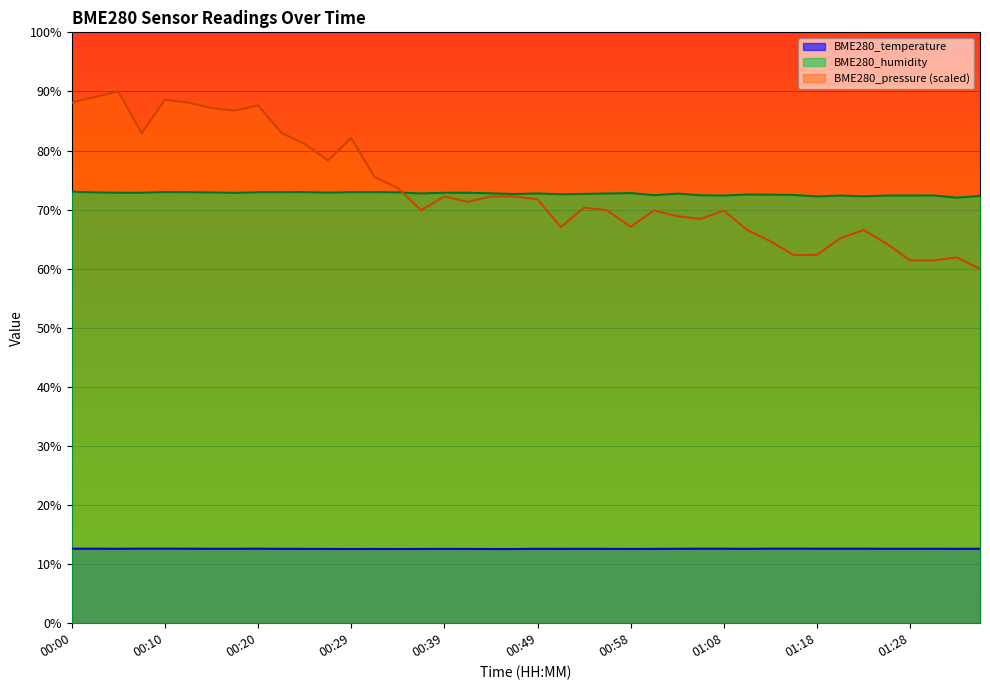

At which label does BME280_humidity reach its peak?

00:00